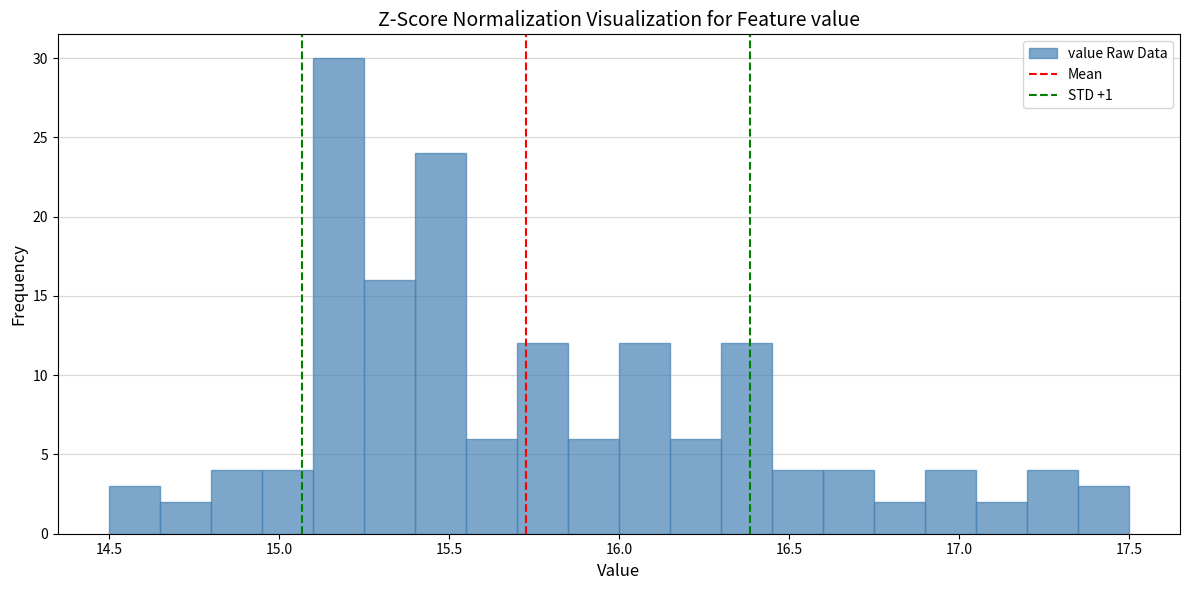

Around what value on the x-axis is the tallest bar? Give the approximate position of its centre, as read against the axis.

15.20